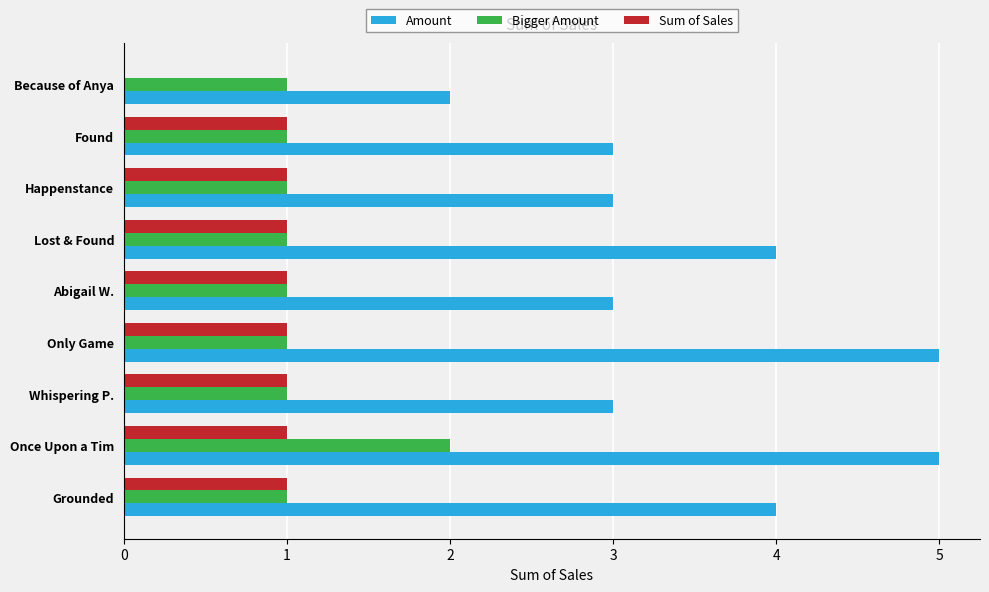

Read the Amount value at Abigail W..

3